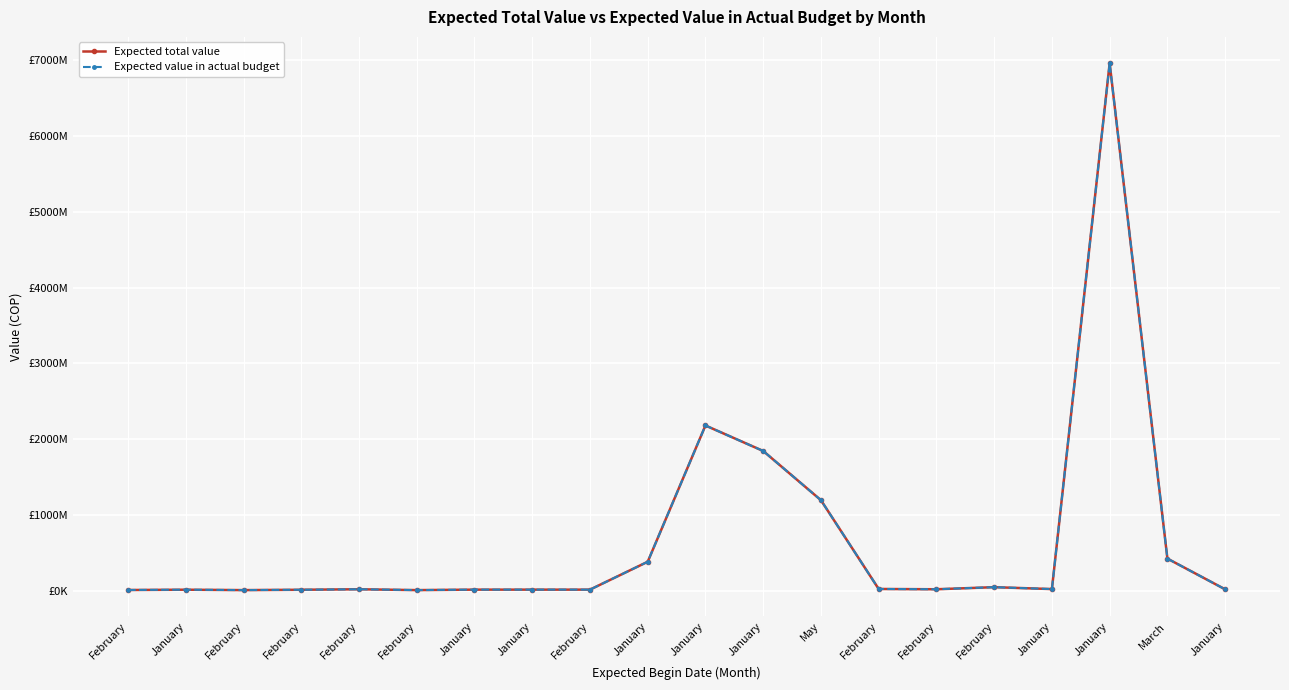

How many interior local peaks does the Expected value in actual budget series have?

5